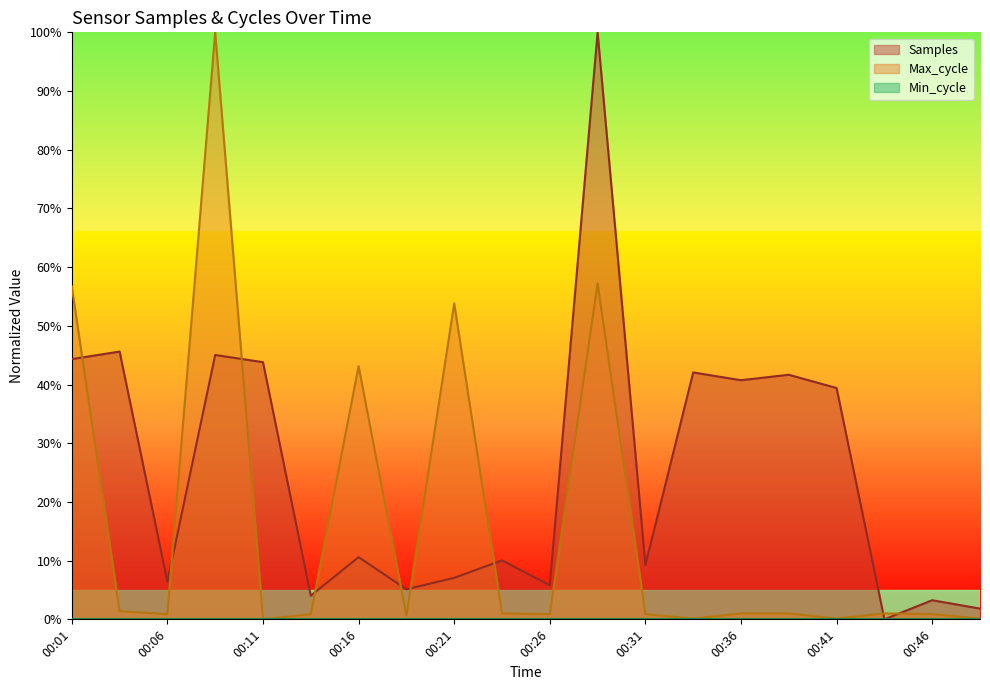

Which series has the widest spread of values?

Samples